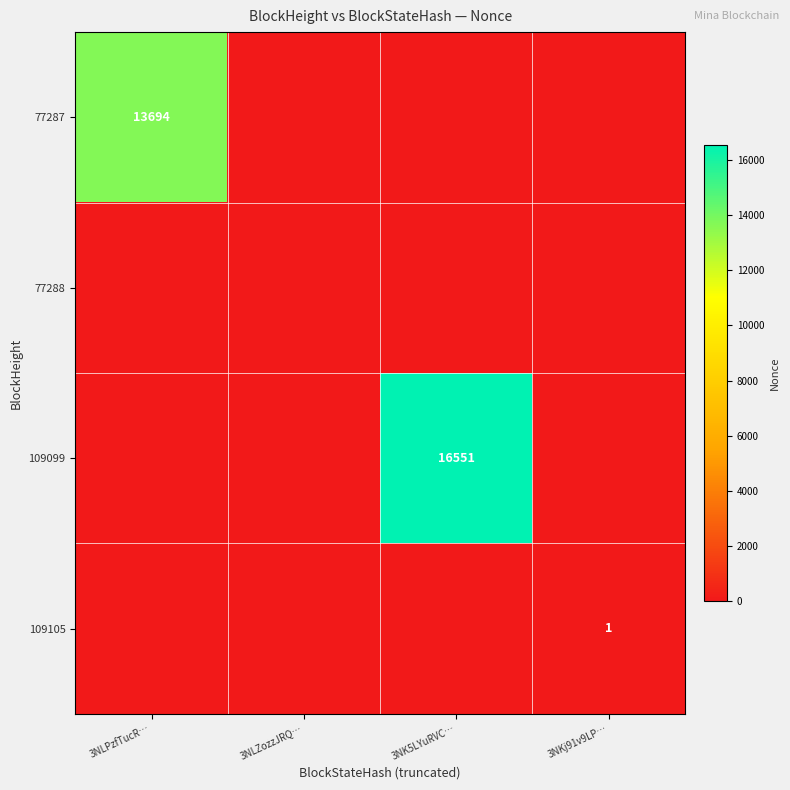

What is the sum of the 109099 values at 3NK5LYuRVC… and 3NLPzfTucR…?

16551